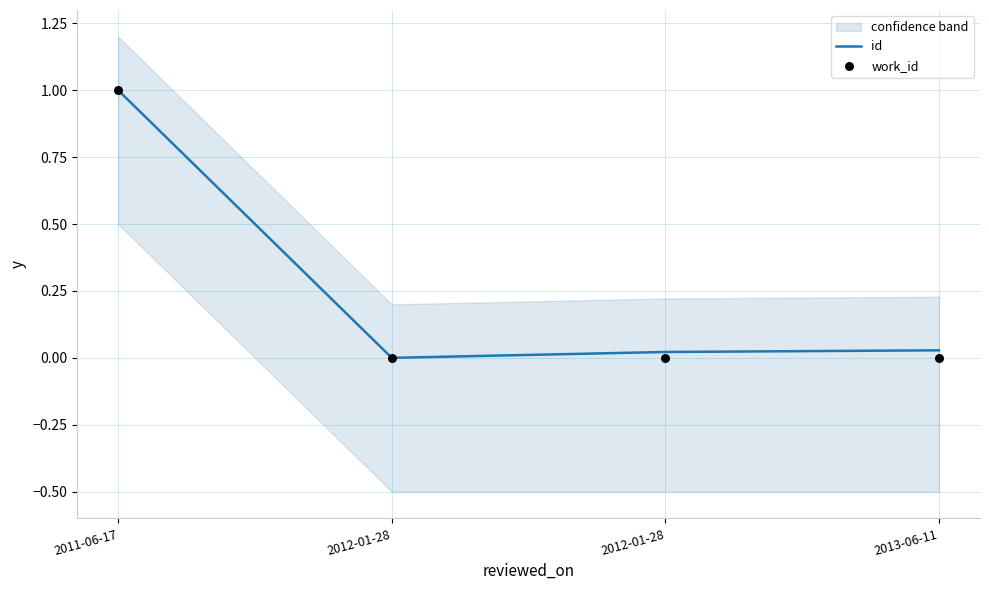

Which series has the largest total across all categories?

id